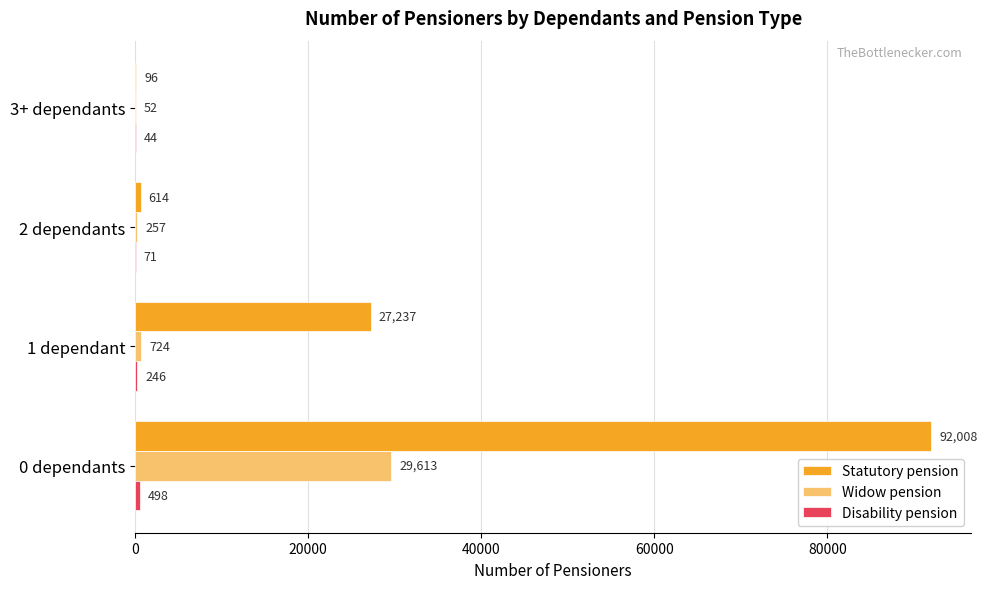

At which label does Statutory pension reach its peak?

0 dependants